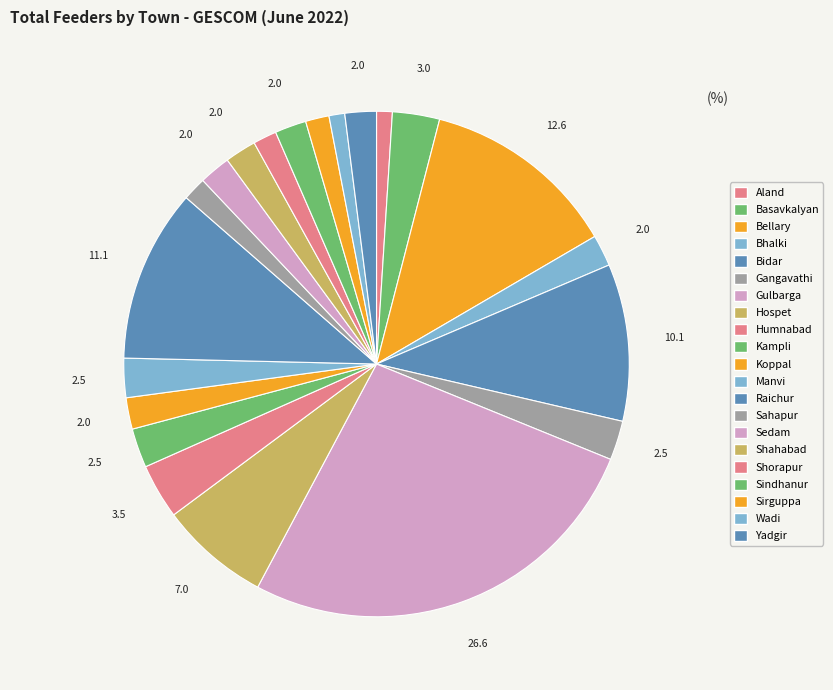

Count the number of slices in the pie.

21